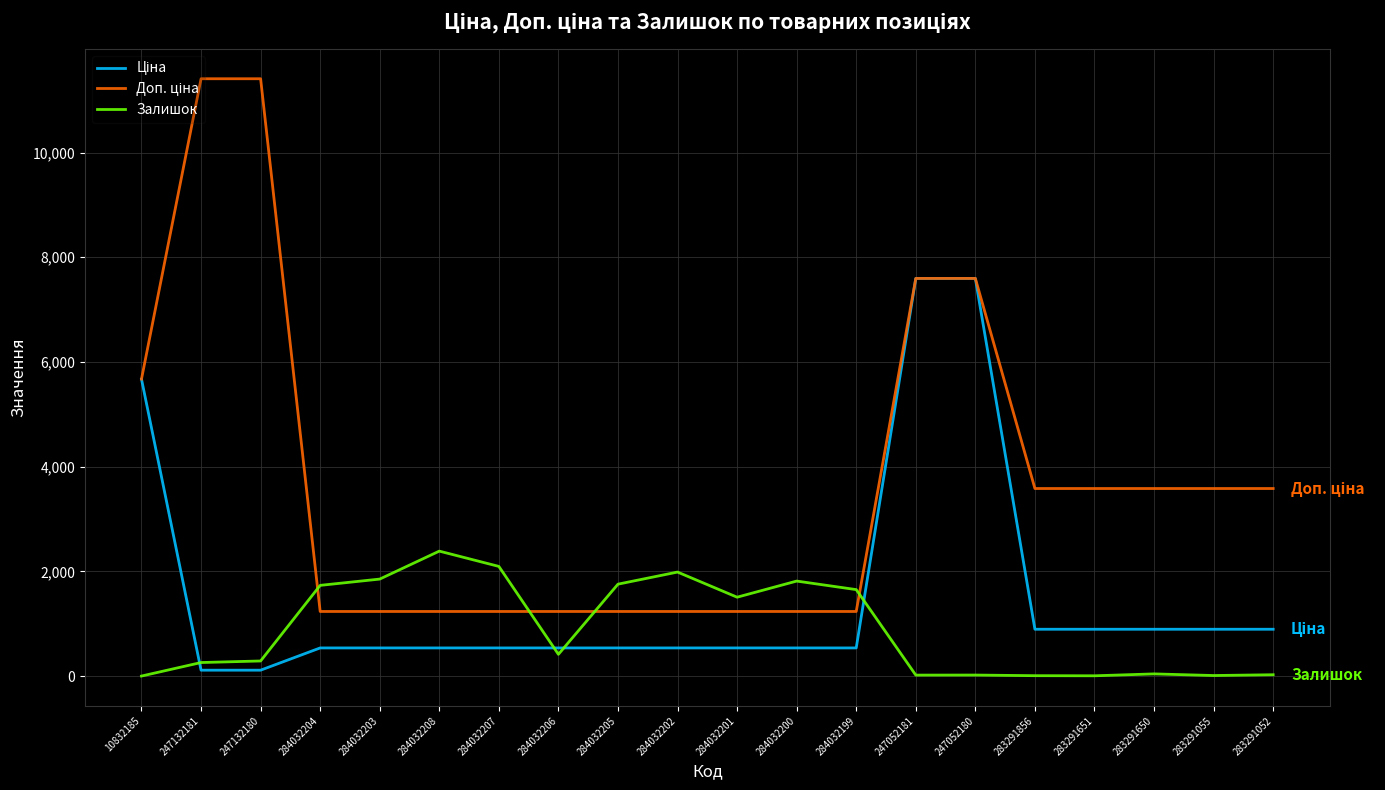

At which label does Залишок reach its peak?

284032208